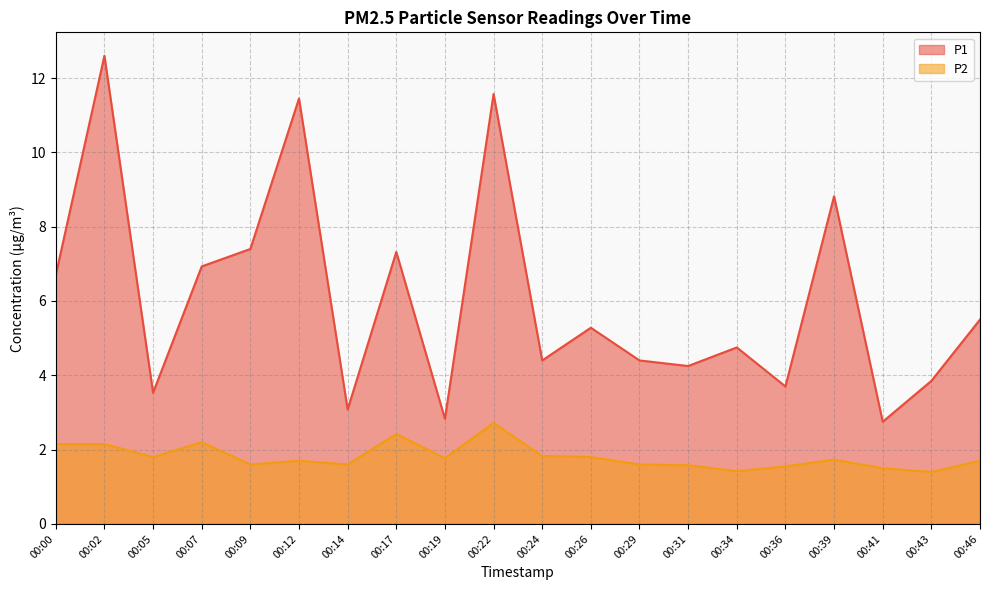

Reading right to left, extract all data points from this chart.

P1: 00:46=5.5	00:43=3.9	00:41=2.8	00:39=8.8	00:36=3.7	00:34=4.8	00:31=4.2	00:29=4.4	00:26=5.3	00:24=4.4	00:22=11.6	00:19=2.8	00:17=7.3	00:14=3.1	00:12=11.4	00:09=7.4	00:07=6.9	00:05=3.5	00:02=12.6	00:00=6.7
P2: 00:46=1.7	00:43=1.4	00:41=1.5	00:39=1.7	00:36=1.6	00:34=1.4	00:31=1.6	00:29=1.6	00:26=1.8	00:24=1.8	00:22=2.7	00:19=1.8	00:17=2.4	00:14=1.6	00:12=1.7	00:09=1.6	00:07=2.2	00:05=1.8	00:02=2.1	00:00=2.1